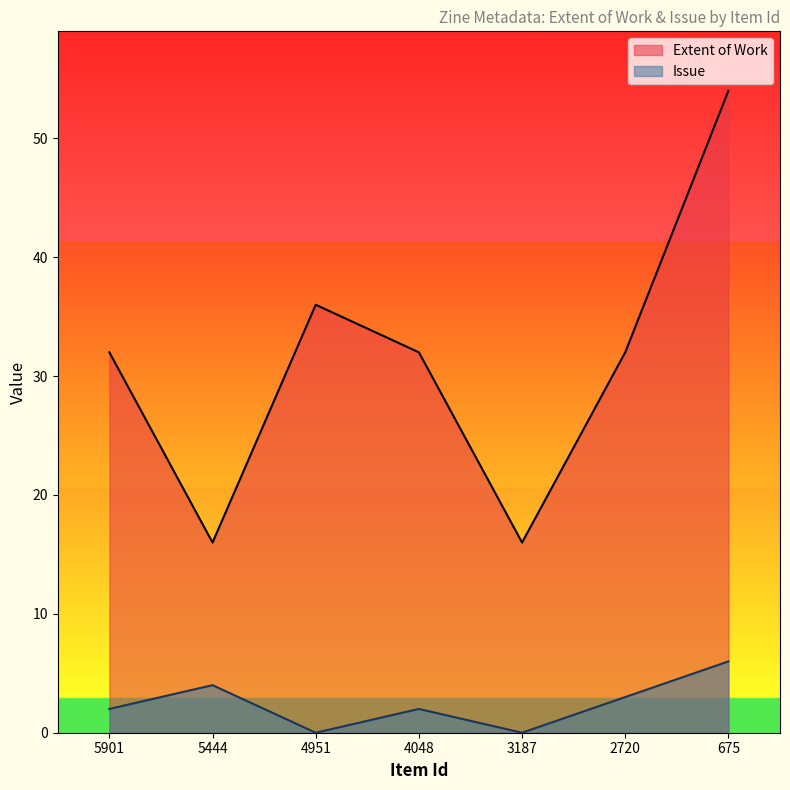

What is the maximum value shown in the chart?

54